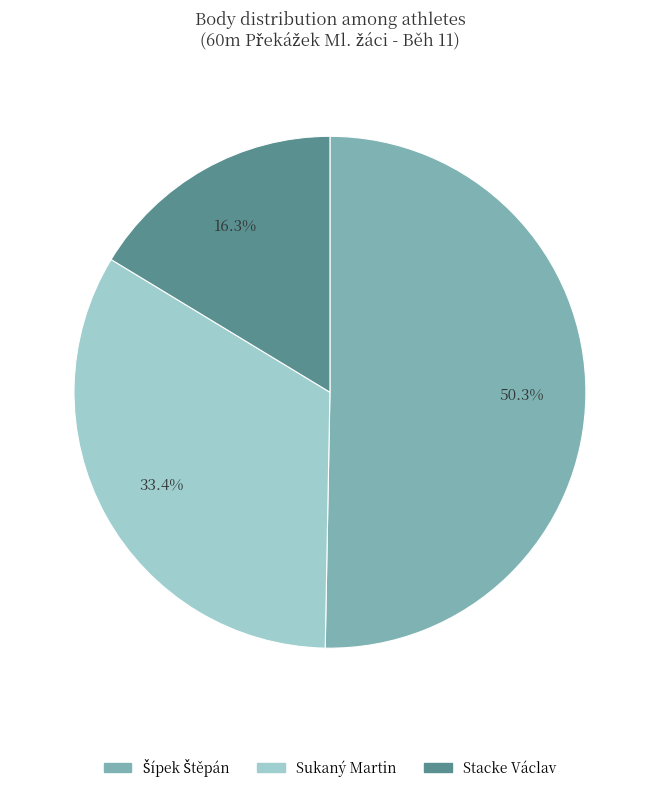

Is there a majority slice in this chart?

Yes